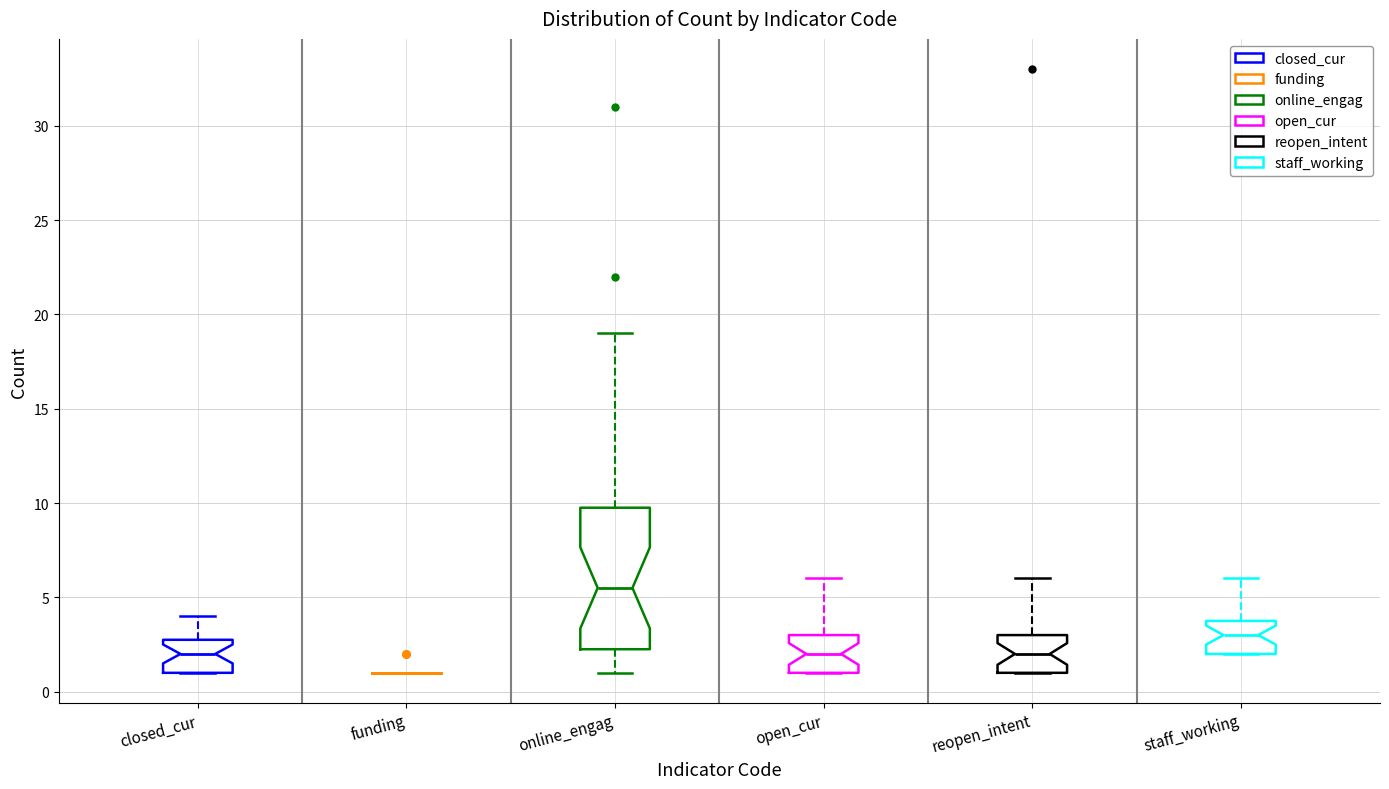

Reading left to right, read every box against the y-axis: the position of its median line, the range the box covers, and the ends of its whiskers. The values are not printed on the chart, so give them approximately, as read against the axis.

closed_cur: median 2.0, box 1.0 to 3.0, whiskers 1.0 to 4.0
funding: box collapsed to a line at 1.0, whiskers 1.0 to 1.0
online_engag: median 5.5, box 2.5 to 10.0, whiskers 1.0 to 19.0
open_cur: median 2.0, box 1.0 to 3.0, whiskers 1.0 to 6.0
reopen_intent: median 2.0, box 1.0 to 3.0, whiskers 1.0 to 6.0
staff_working: median 3.0, box 2.0 to 4.0, whiskers 2.0 to 6.0